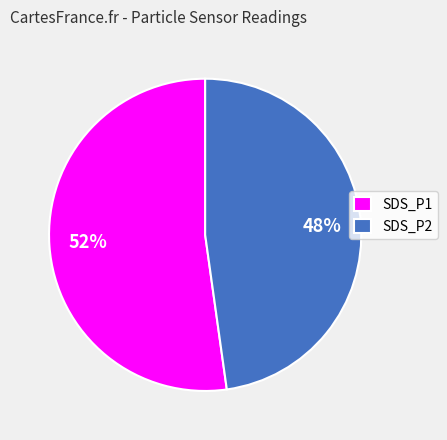

To the nearest percent, what portion does SDS_P2 represent?

48%